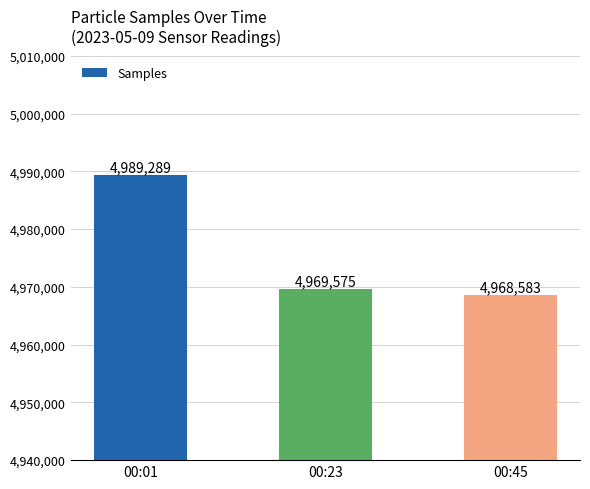

Reading left to right, list all the values displayed in this chart.

00:01=4989289	00:23=4969575	00:45=4968583